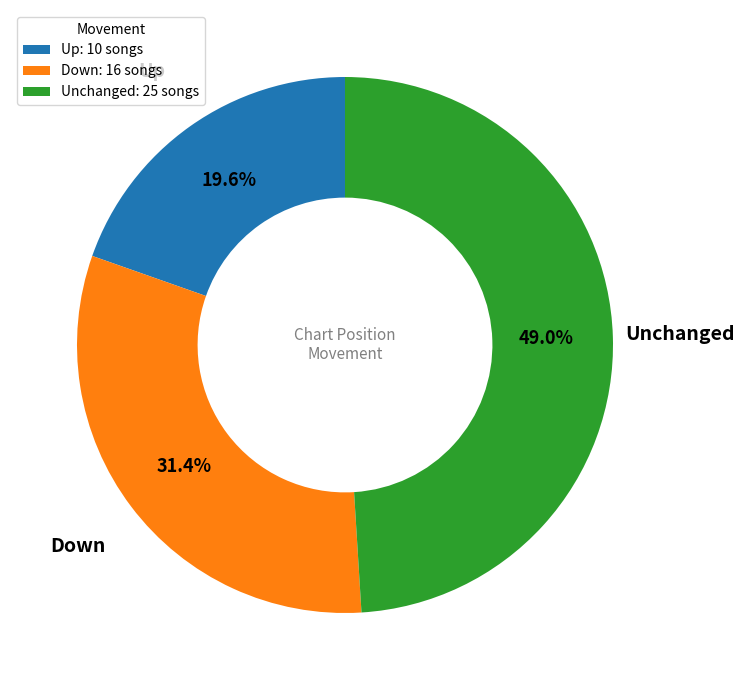

What is the ratio of the value at Down: 16 songs to the value at Unchanged: 25 songs?

0.6